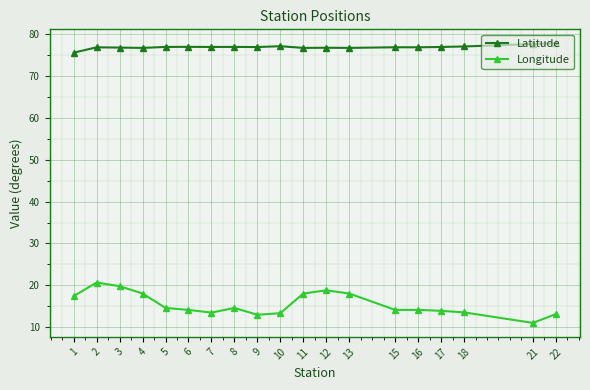

Which series has the largest range (max minus min)?

Longitude